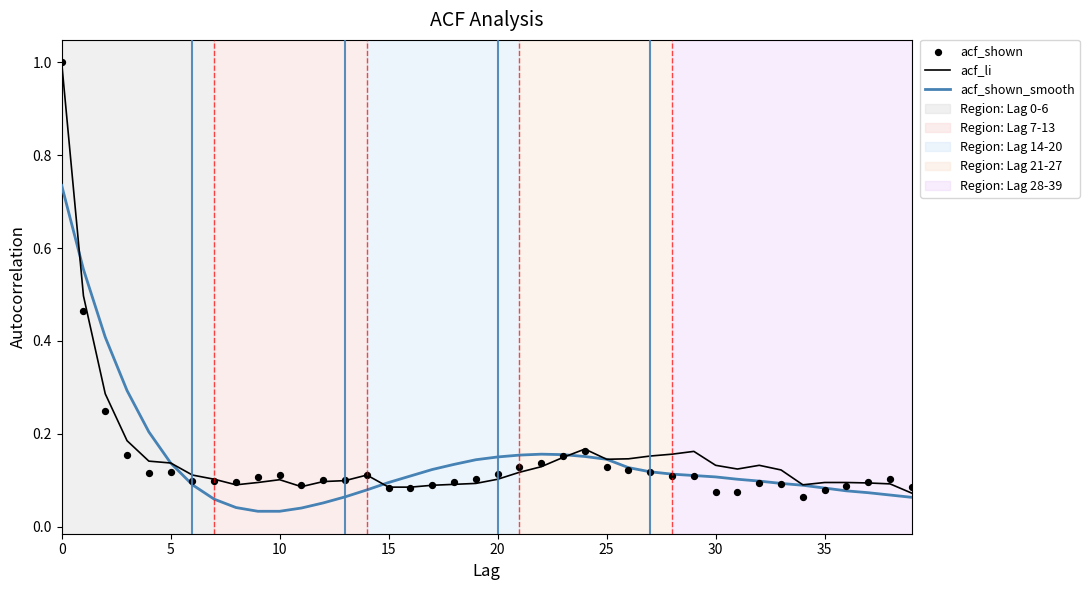

Which series has the largest total across all categories?

acf_li